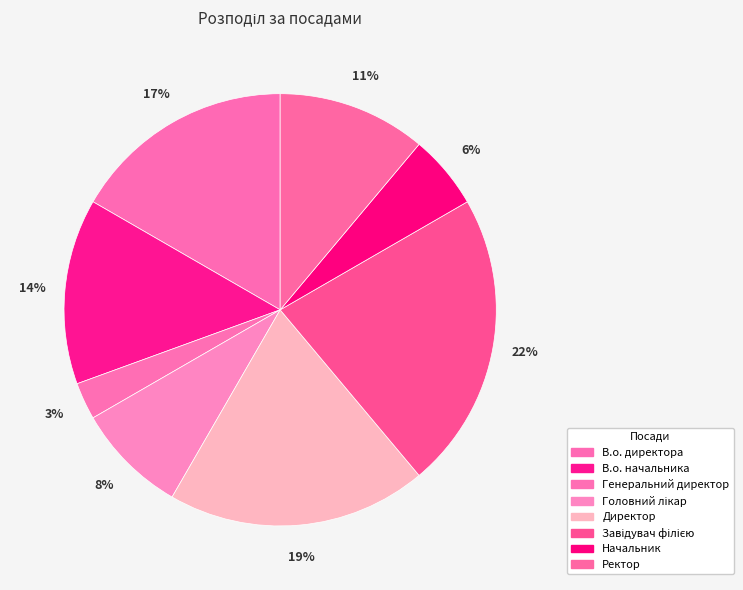

Is it true that Ректор is 25% of the pie?

False